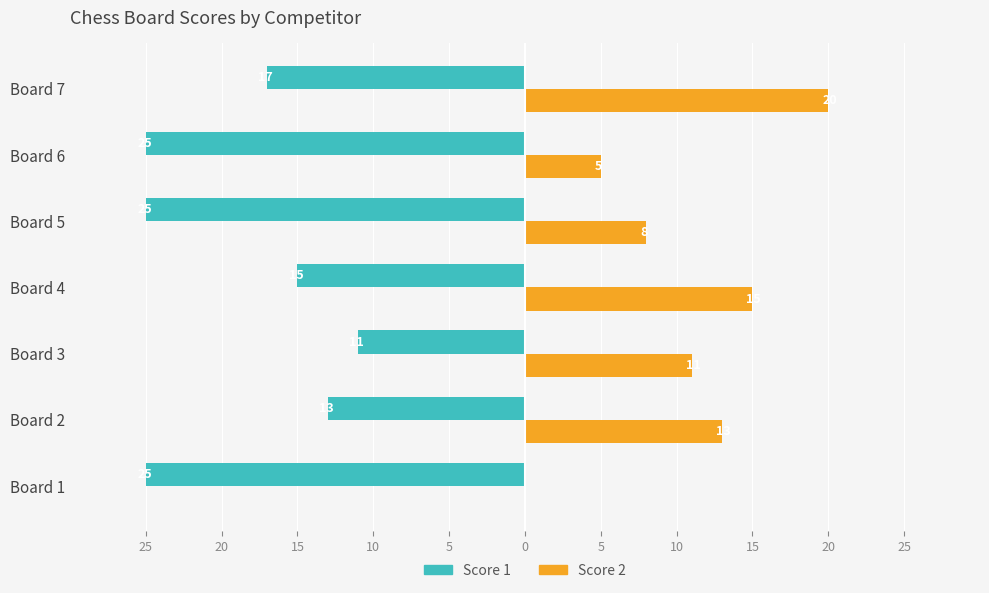

What are all the series names shown in the legend?

Score 1, Score 2